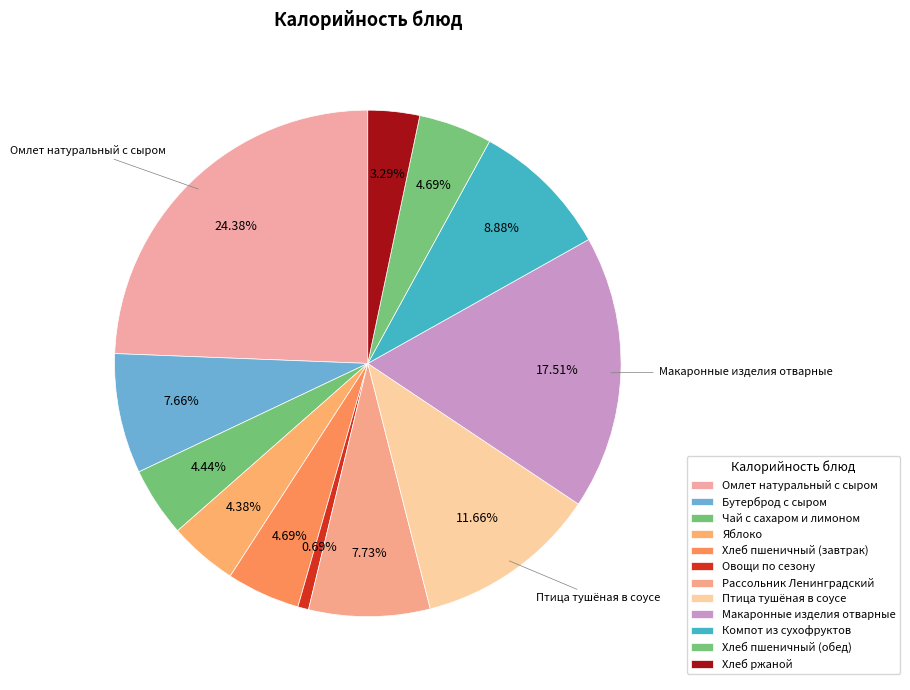

To the nearest percent, what is the difference between the Бутерброд с сыром and Чай с сахаром и лимоном slice percentages?

3%